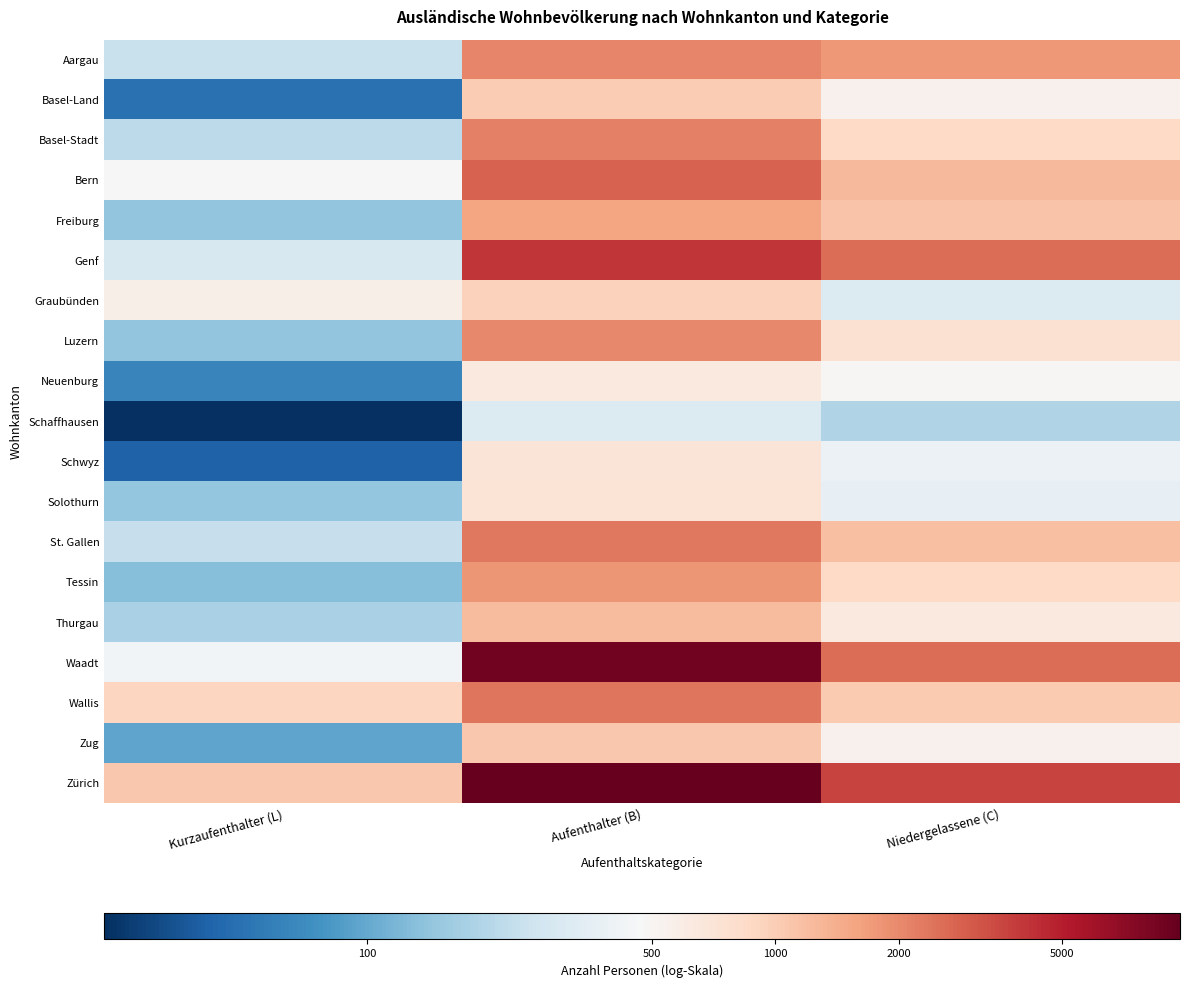

At how many categories does at least one series exceed 3?

3